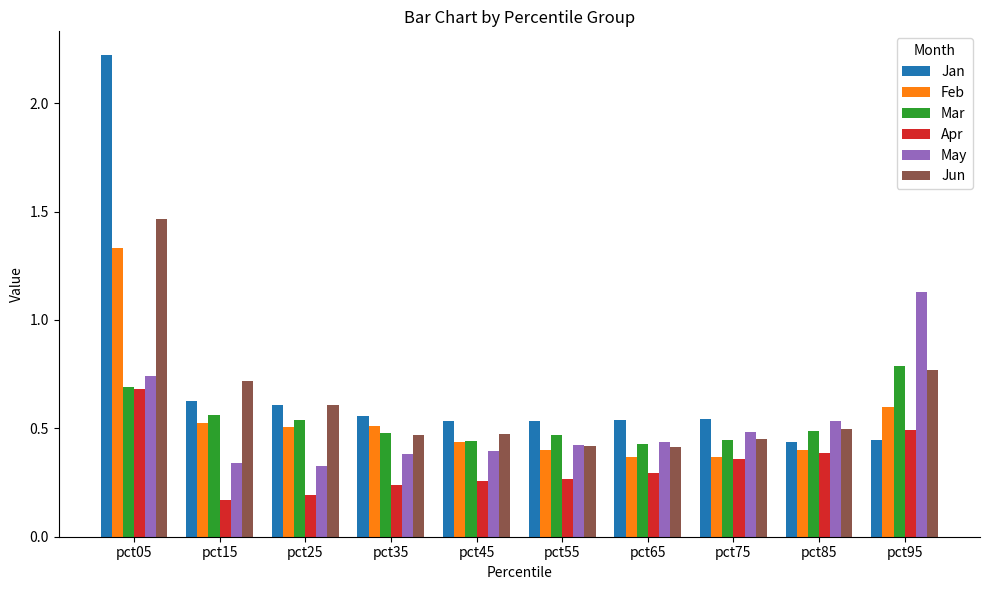

What is the greatest value displayed?

2.2